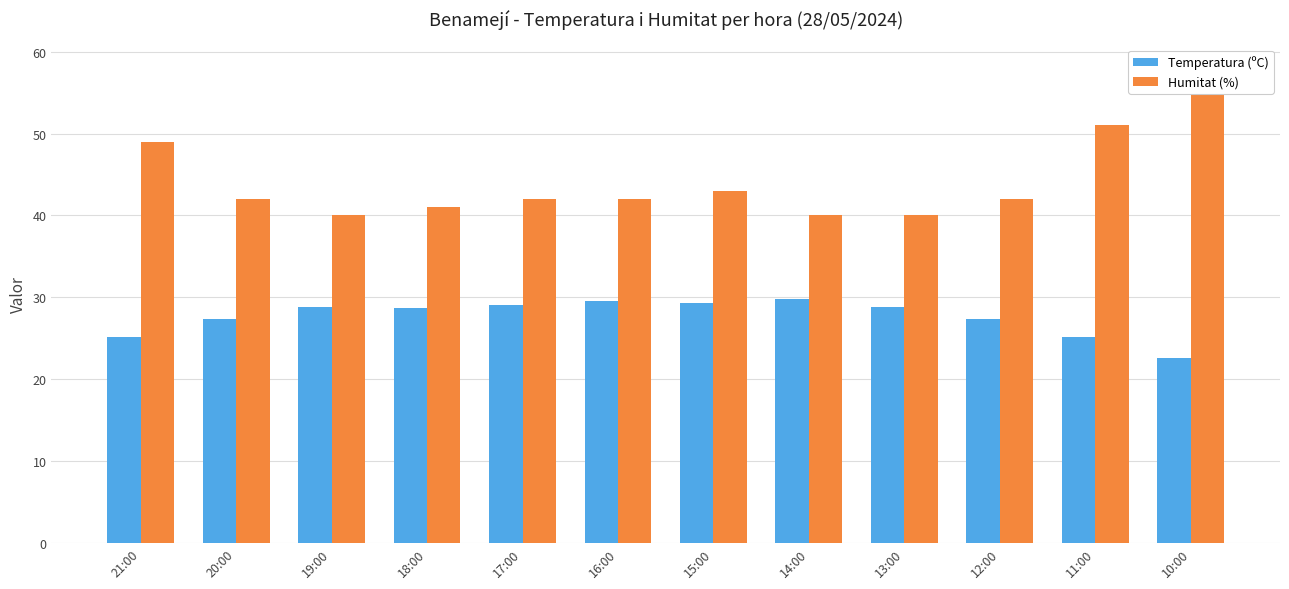

What is the difference between the second highest and second lowest values in the Temperatura (ºC) series?

4.4